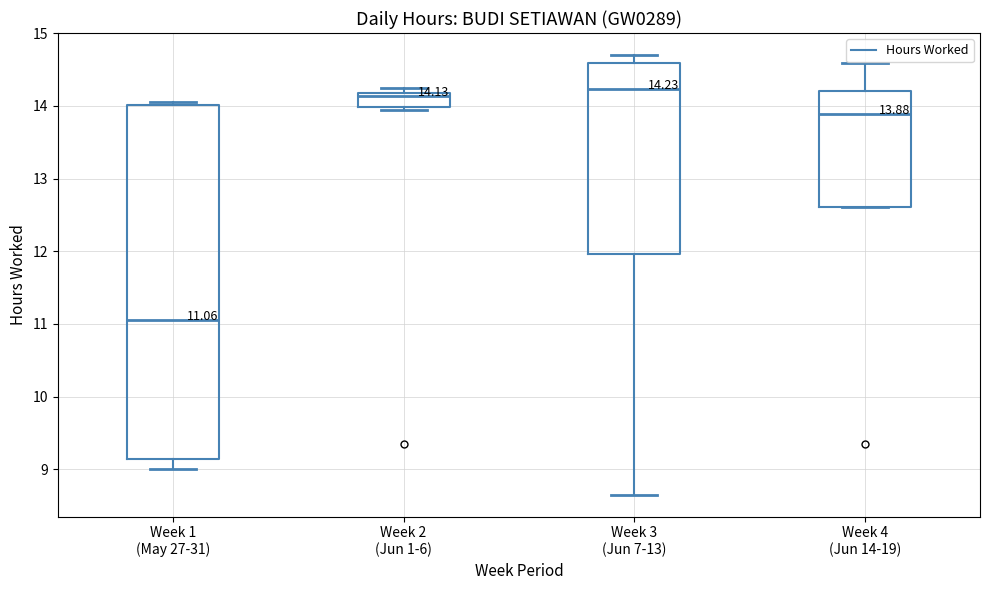

Which box has the lowest median line?

Week 1 (May 27-31)